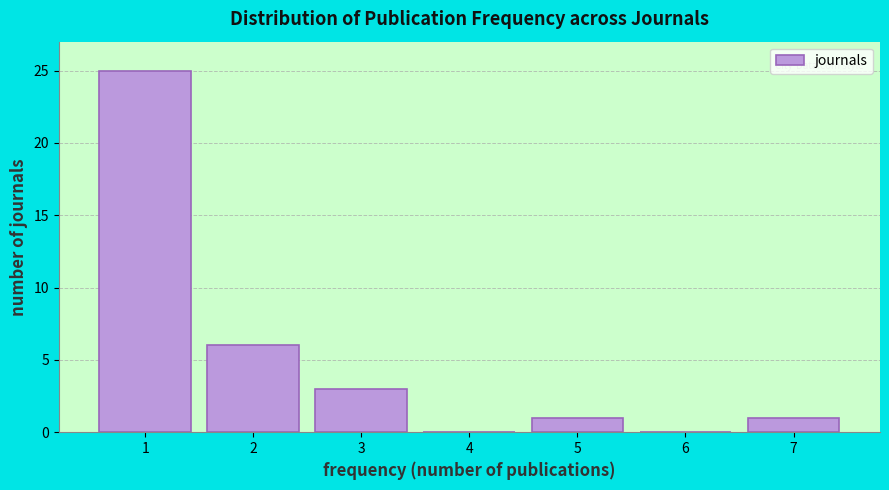

Reading left to right, list every bar in this chart as the range it spans on the x-axis followed by its height. The values are not printed on the chart, so give them approximately, as read against the axis.

0.5 to 1.5: 25
1.5 to 2.5: 6
2.5 to 3.5: 3
3.5 to 4.5: 0
4.5 to 5.5: 1
5.5 to 6.5: 0
6.5 to 7.5: 1